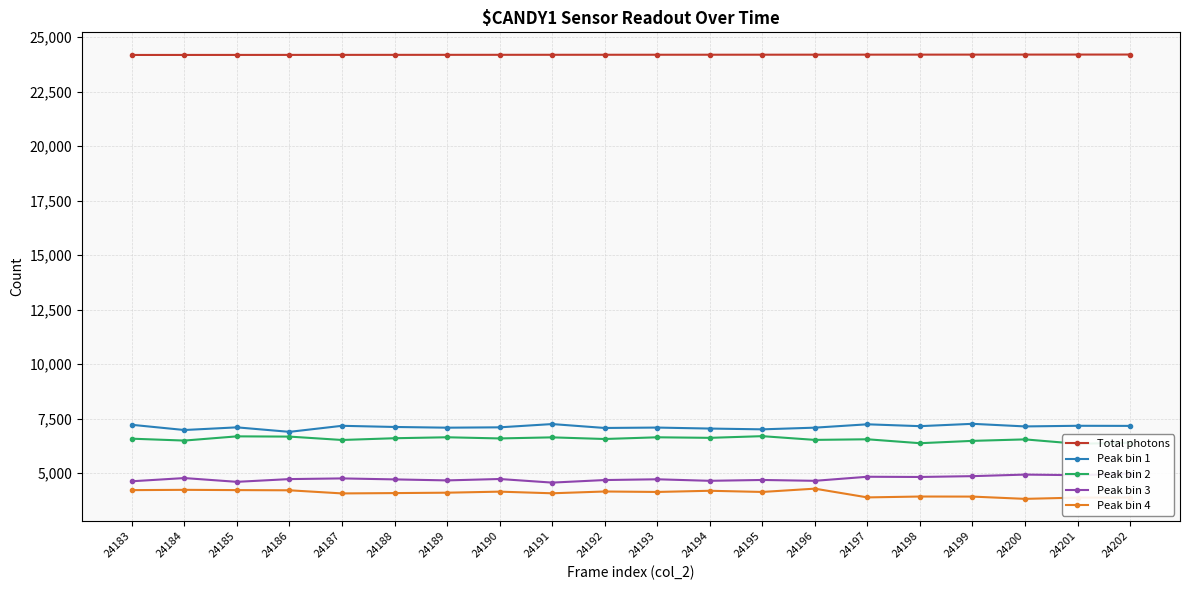

At which label does Peak bin 1 reach its minimum?

24186